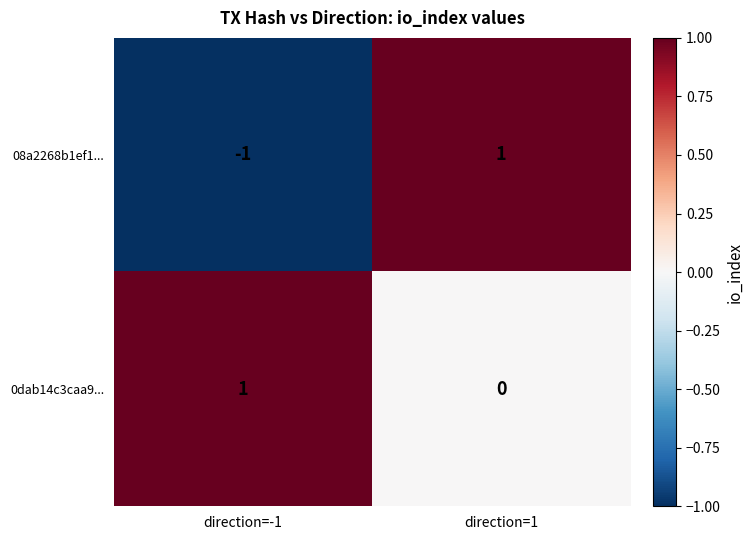

Which series changed the most between direction=-1 and direction=1?

08a2268b1ef1...